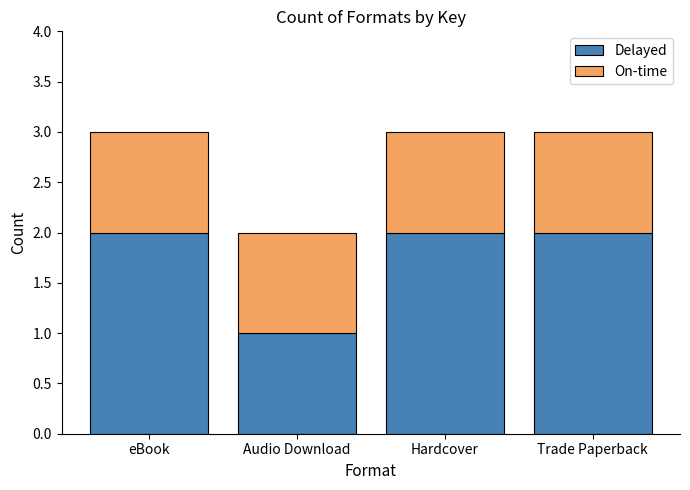

At which label is Delayed closest to 1?

Audio Download